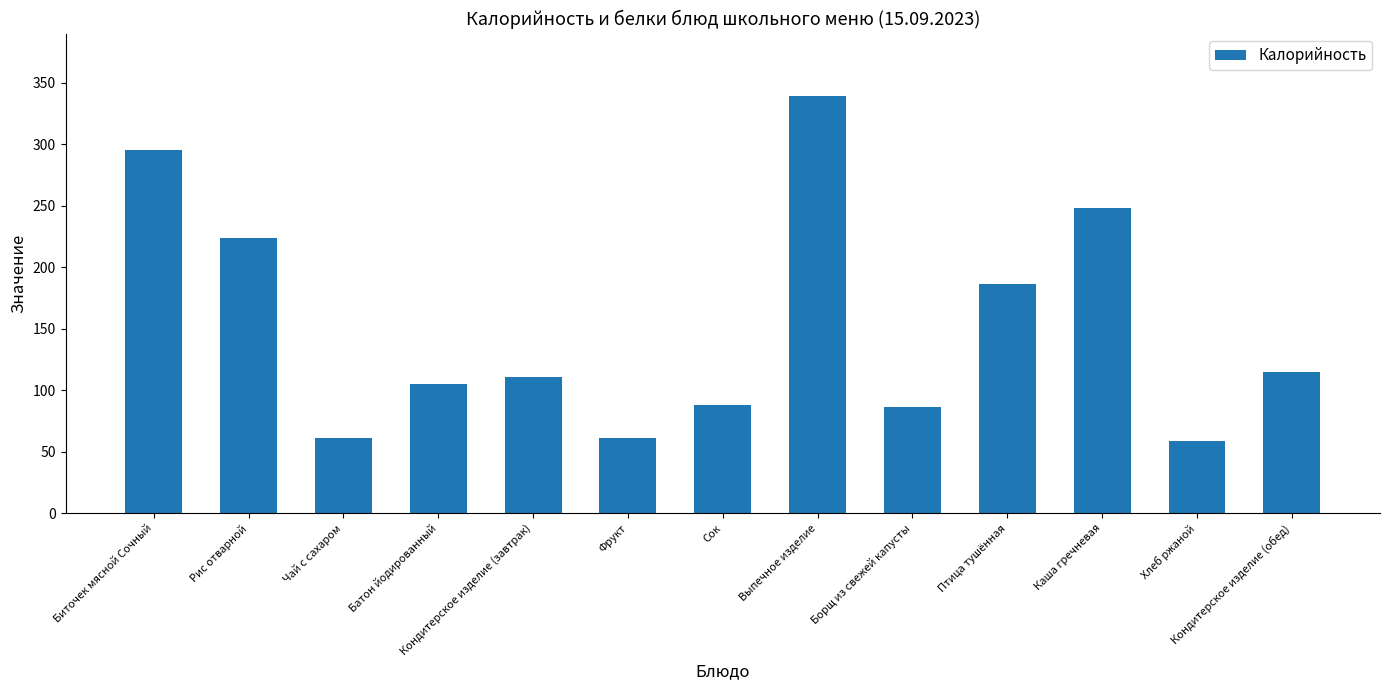

Between Биточек мясной Сочный and Каша гречневая, which is larger?

Биточек мясной Сочный